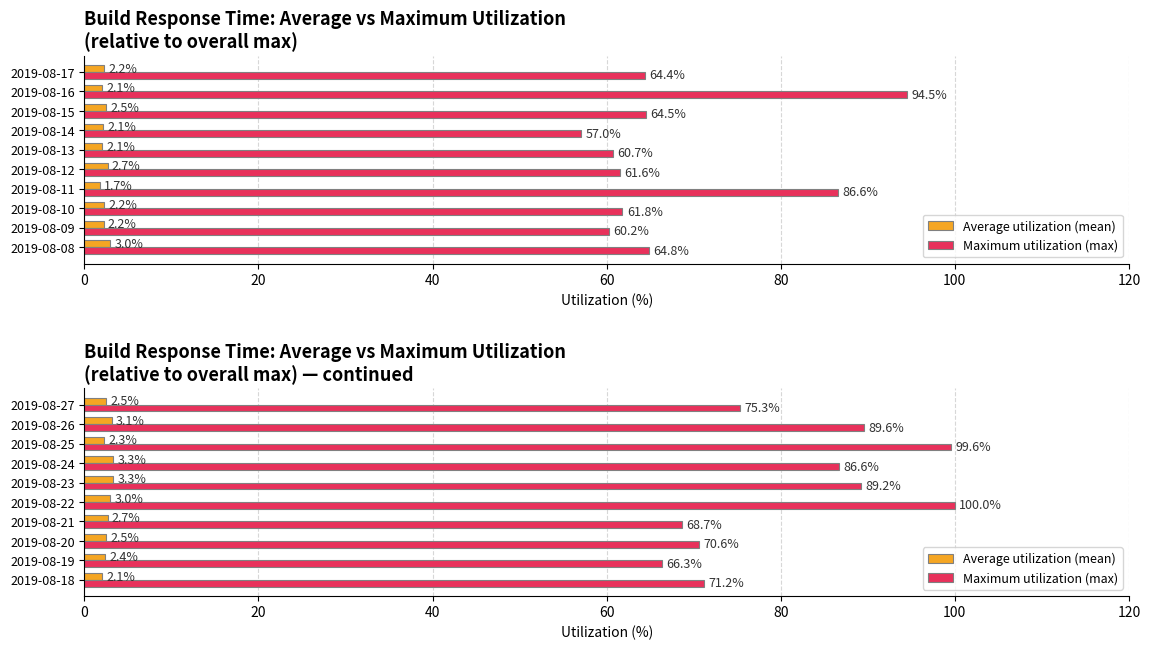

What is the value of the Maximum utilization (max) bar at the 6th from the left?

89.2